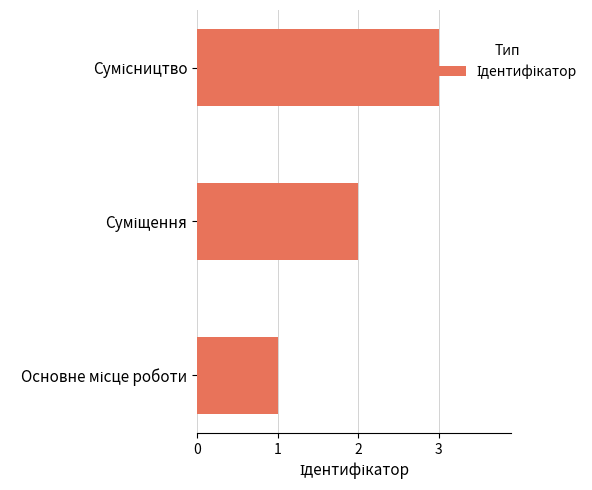

What is the sum of all values?

6